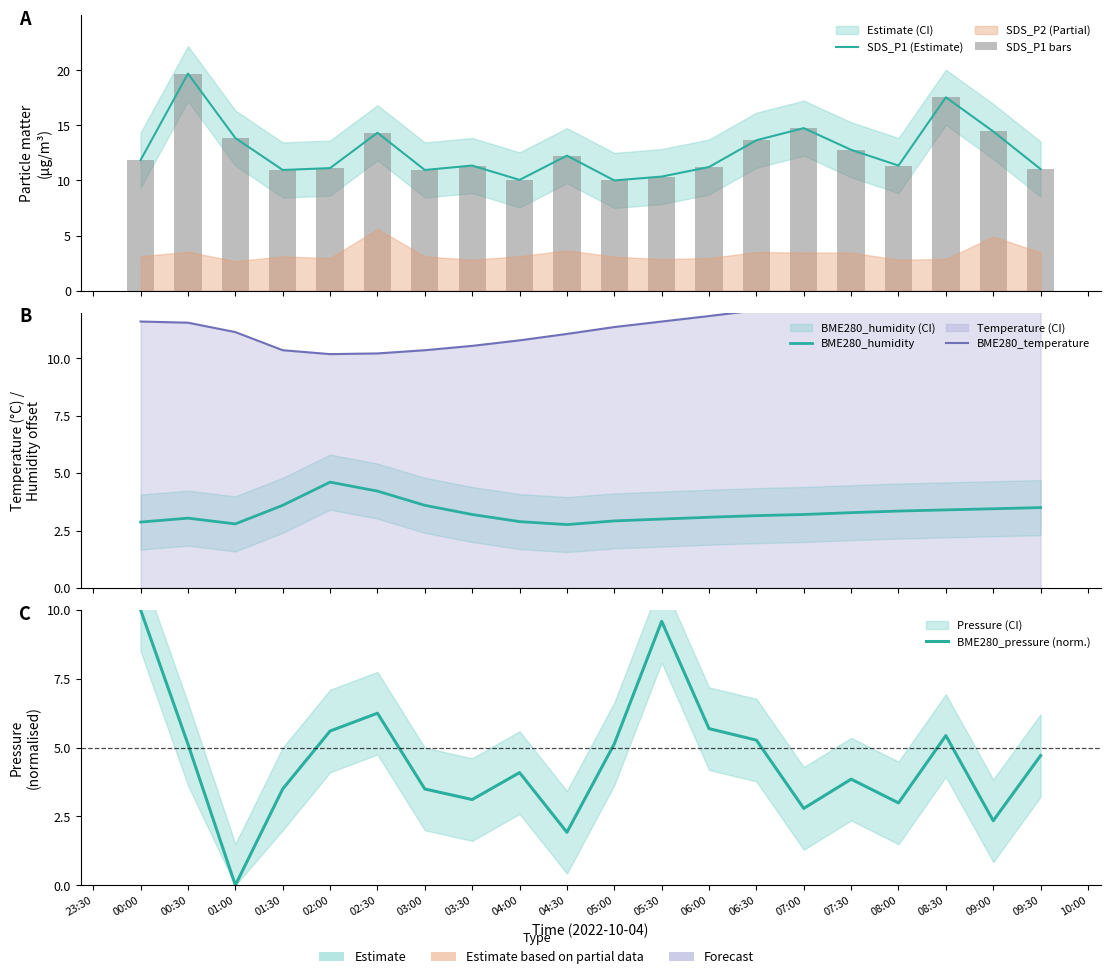

What is the sum of all SDS_P1 bars values?

253.5